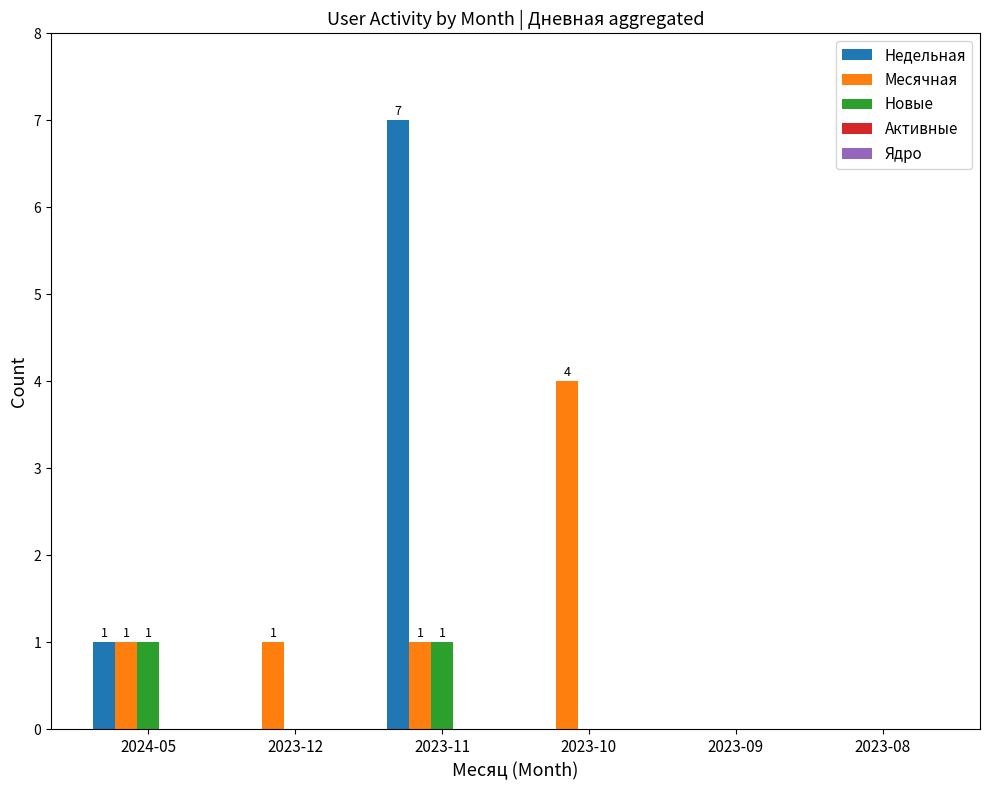

What is the greatest value displayed?

7